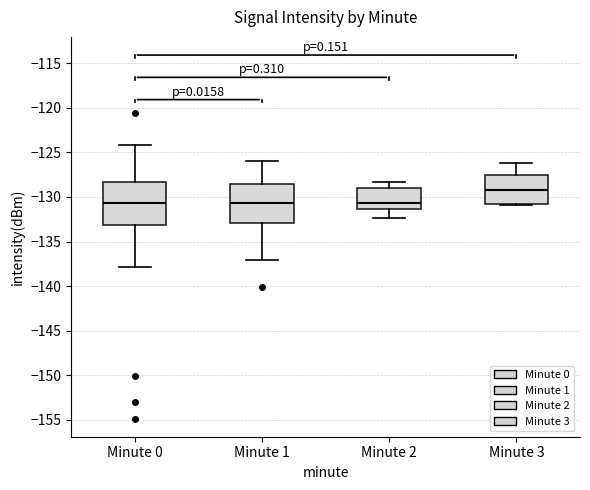

Where does the upper whisker of the box for Minute 3 end on the y-axis? The values are not printed on the chart, so give them approximately, as read against the axis.

-126.0